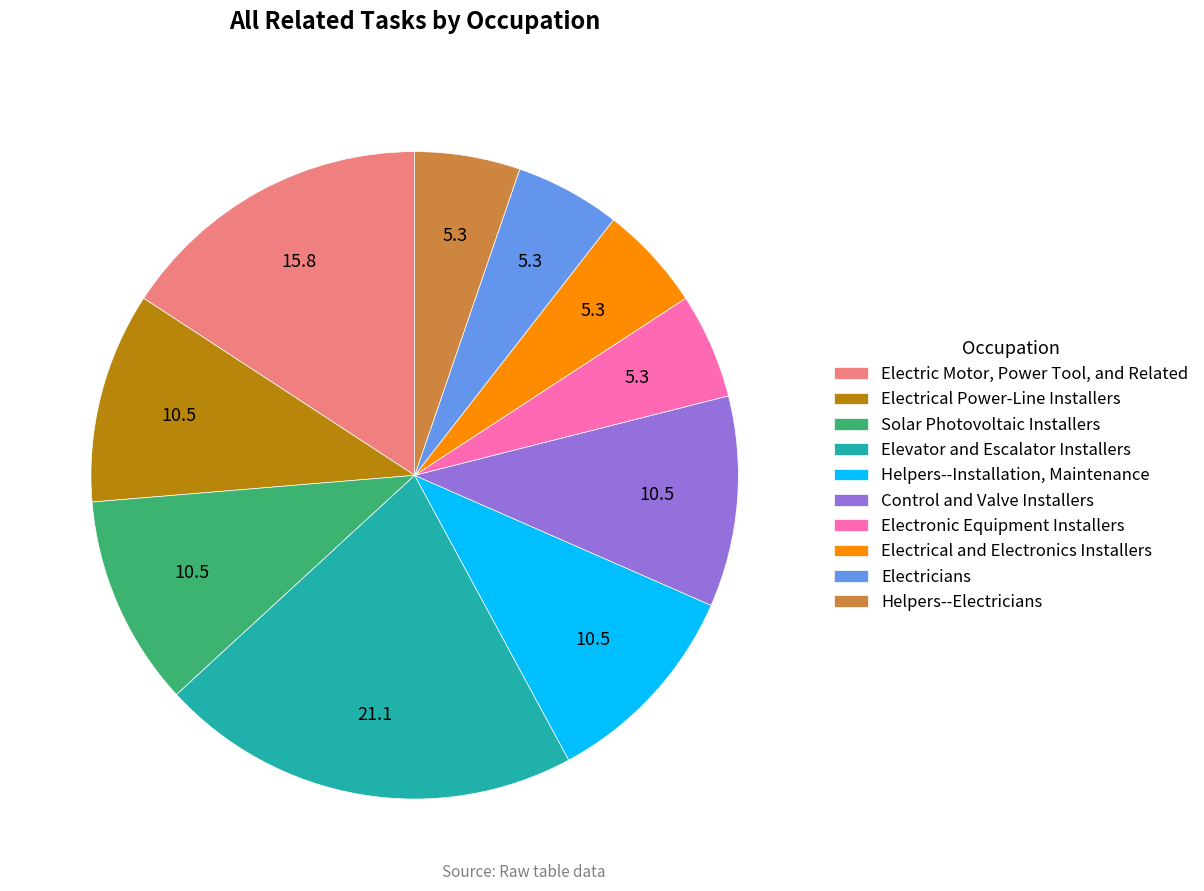

True or false: Elevator and Escalator Installers accounts for 28% of the total.

False